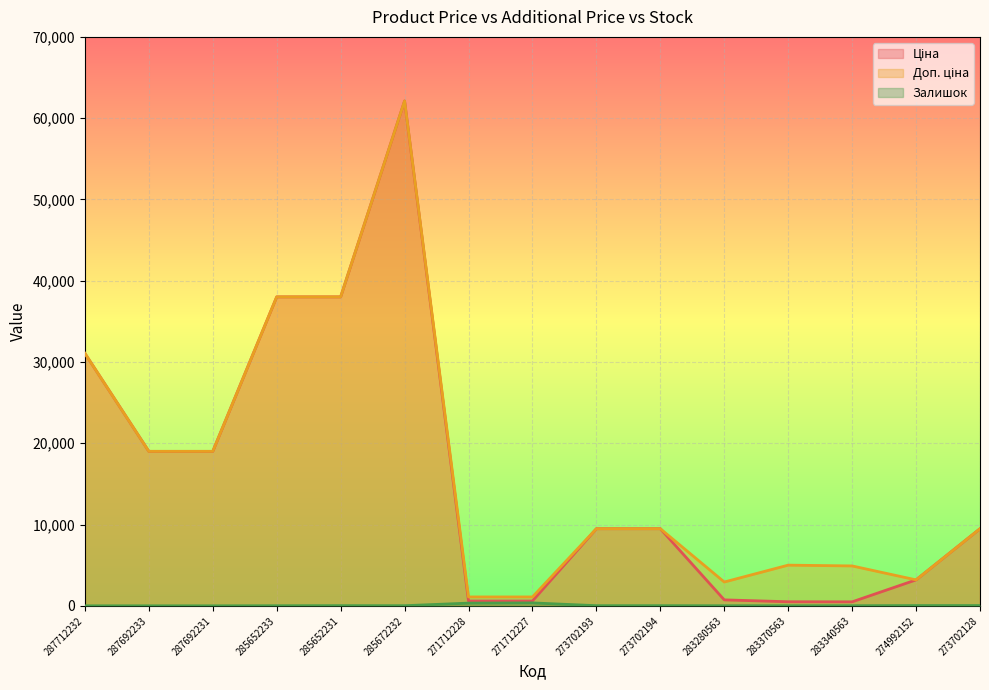

At which label does Доп. ціна reach its peak?

285672232